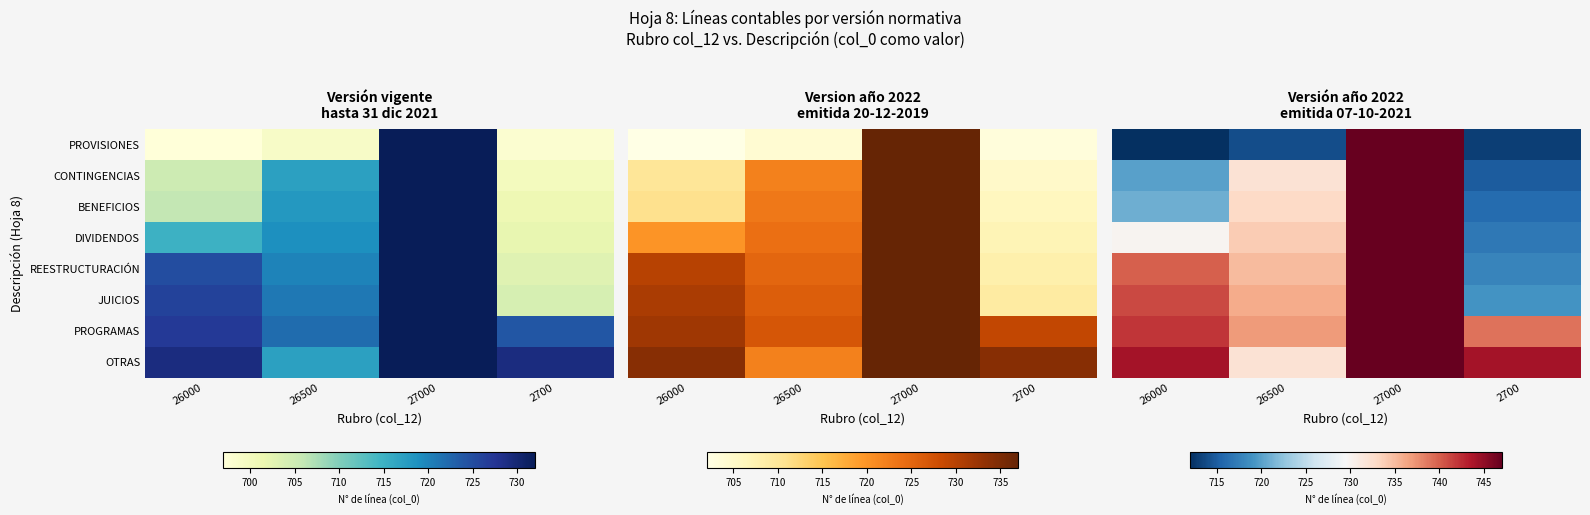

What is the total value across all series at 27000?

5976